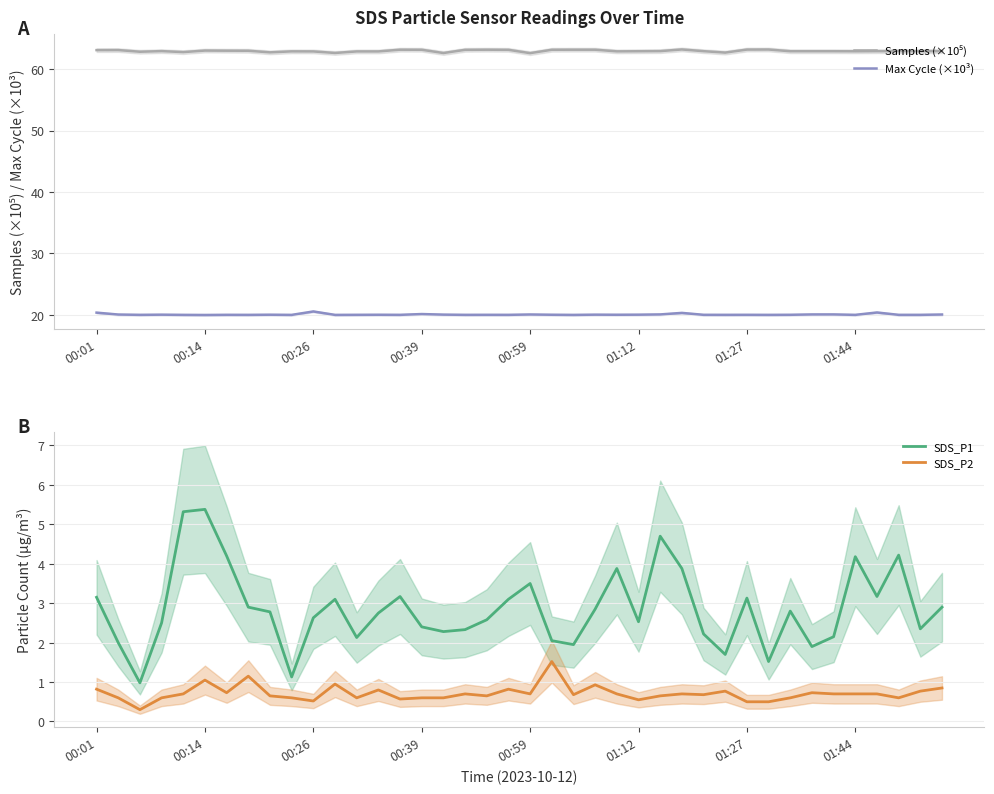

True or false: Samples (×10⁵) and SDS_P1 intersect in this chart.

False